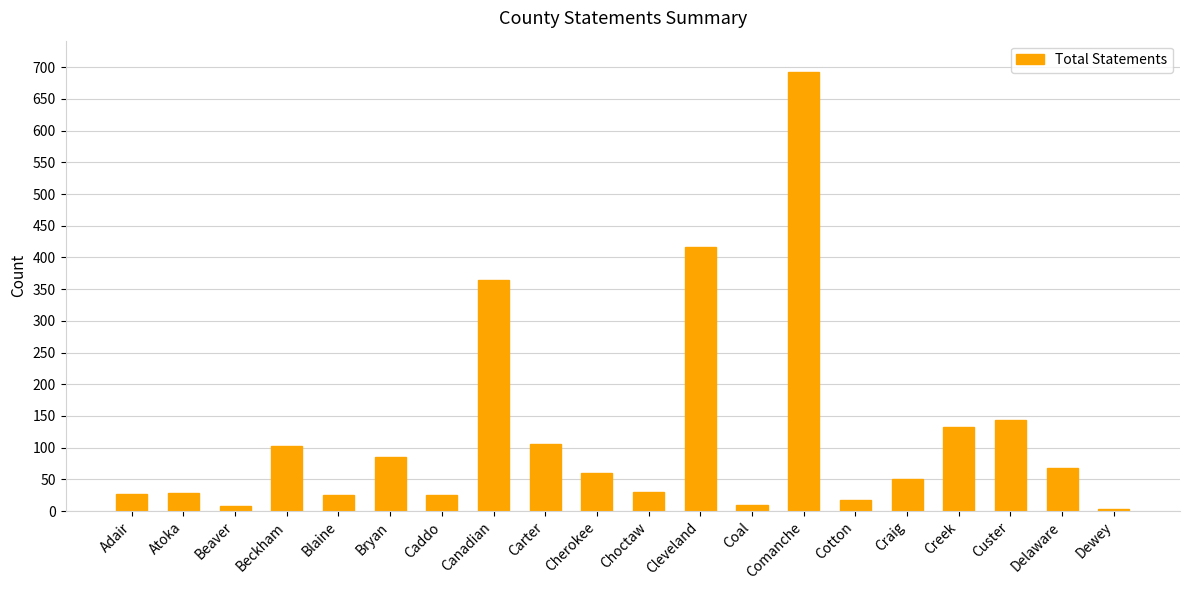

The value at Choctaw is 30. True or false?

True